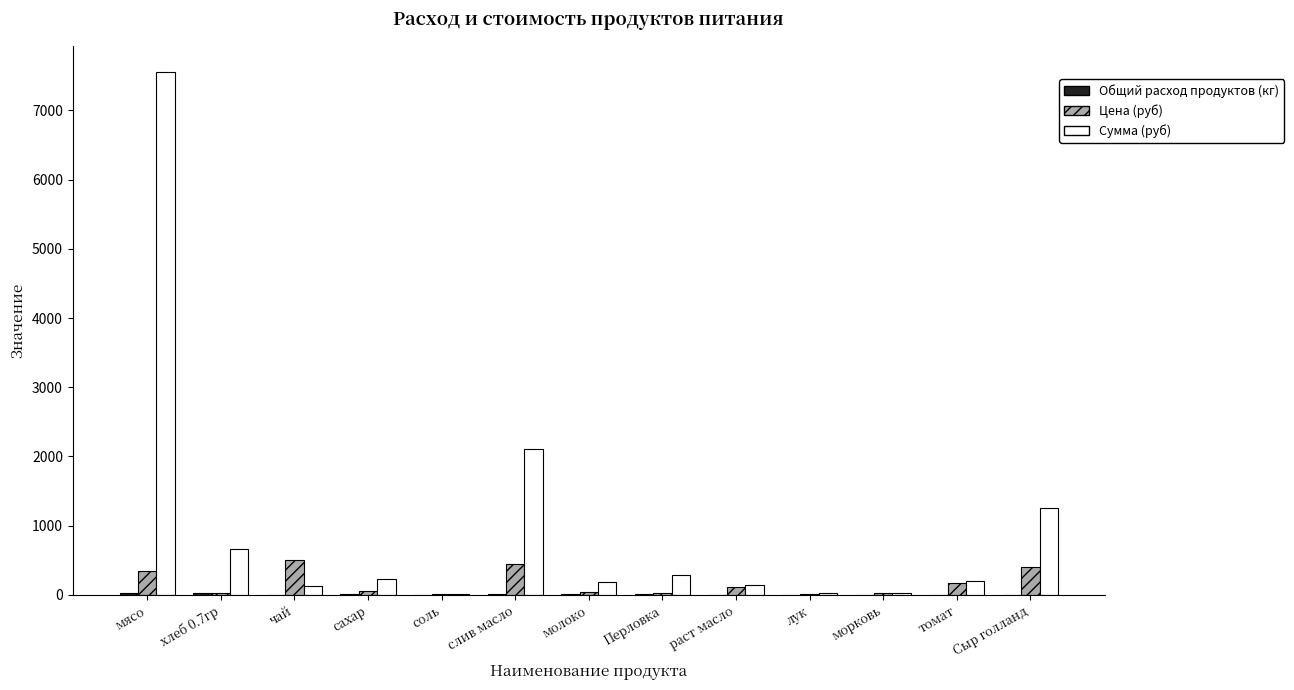

Which series has the largest total across all categories?

Сумма (руб)